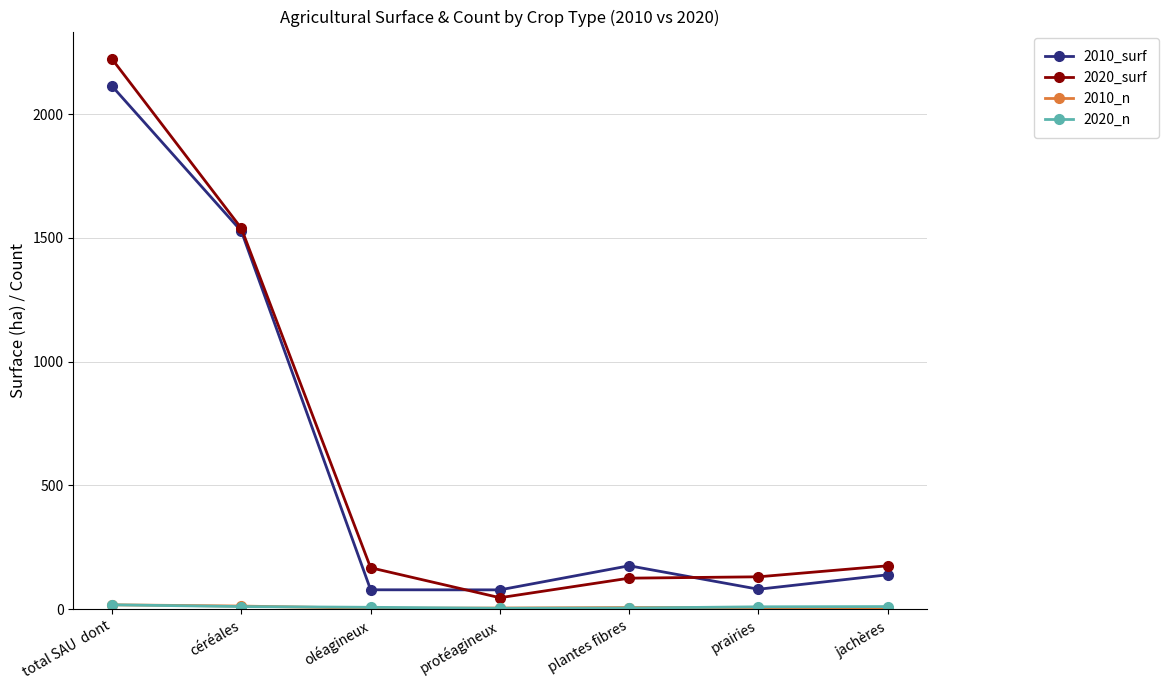

What is the highest value of the 2010_surf series?

2112.6